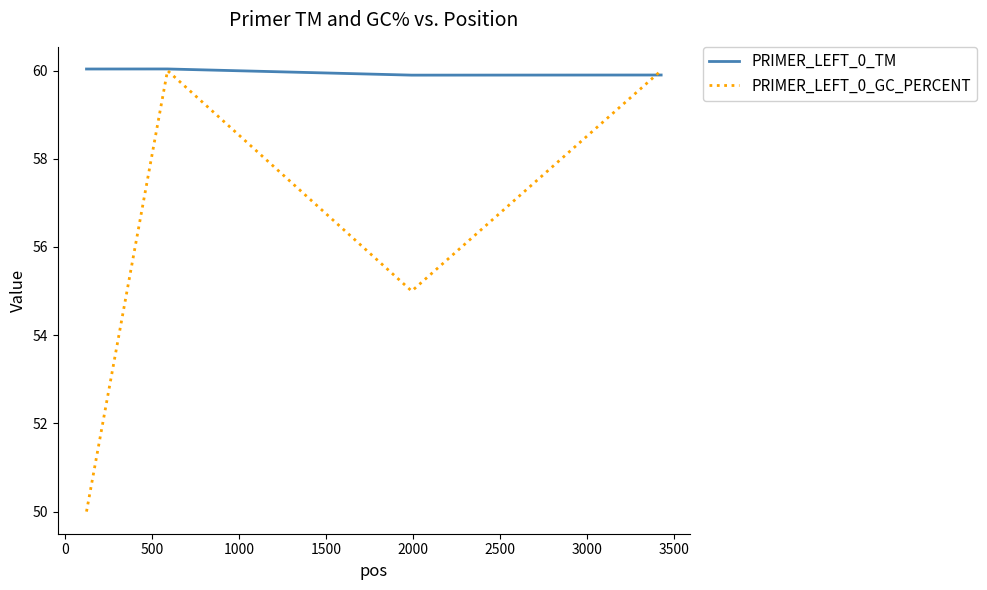

True or false: PRIMER_LEFT_0_GC_PERCENT has more than 0 points higher than both neighbors.

True